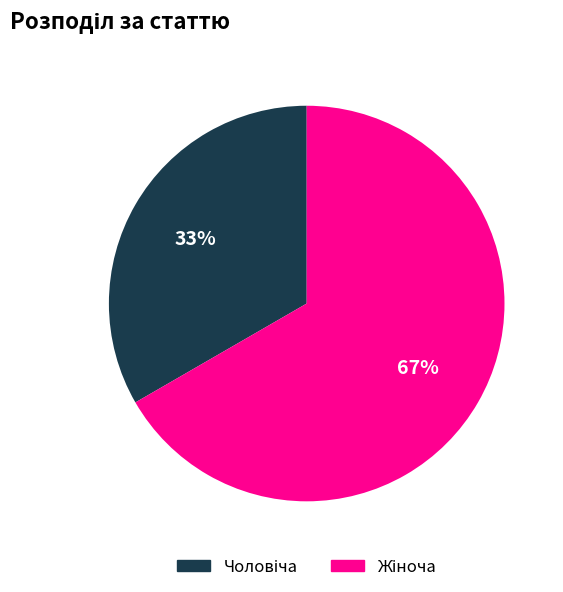

Is there any slice that represents more than half of the pie?

Yes